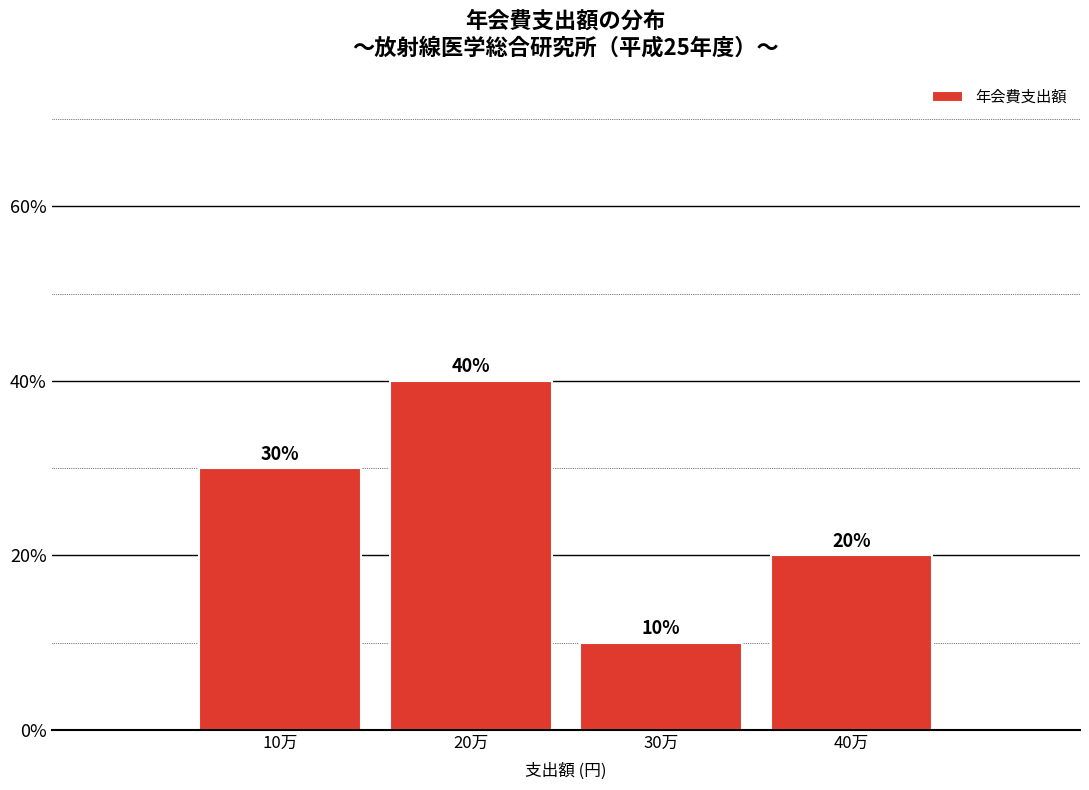

Reading left to right, what are all the values shown in this chart?

10万=30	20万=40	30万=10	40万=20